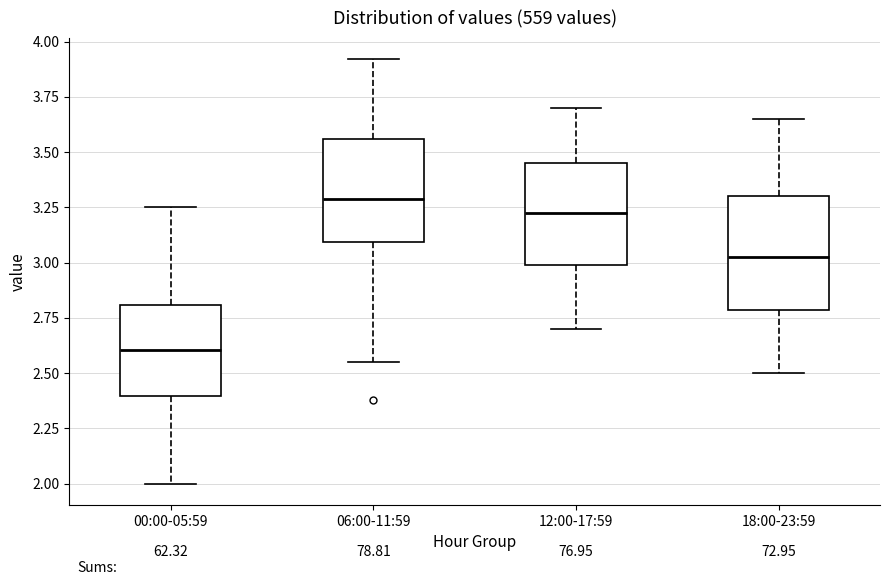

Which box's median line is the lowest?

00:00-05:59